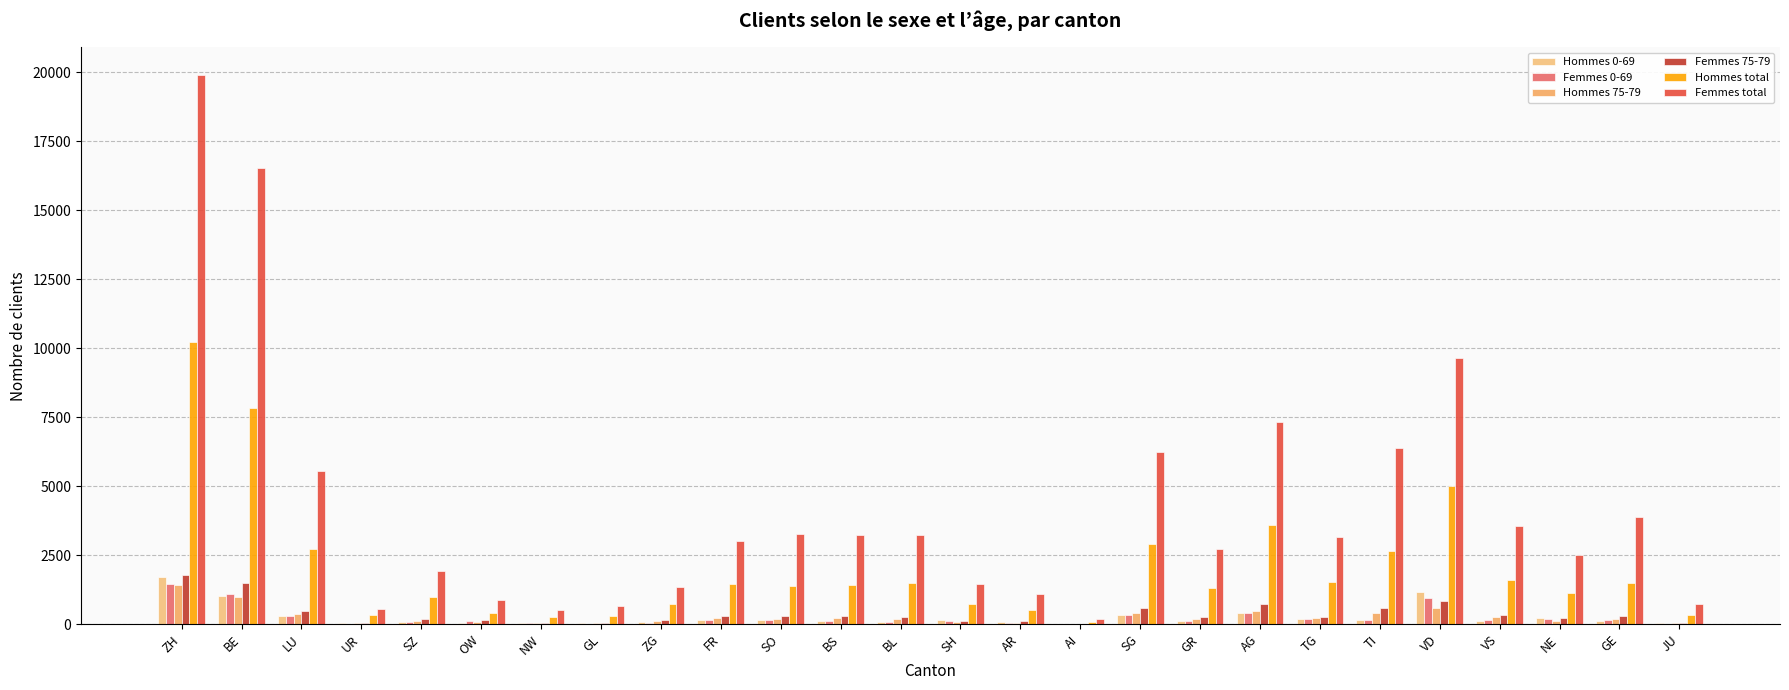

List the labels in order of Femmes total value, smallest first.

AI, NW, UR, GL, JU, OW, AR, ZG, SH, SZ, NE, GR, FR, TG, BL, BS, SO, VS, GE, LU, SG, TI, AG, VD, BE, ZH